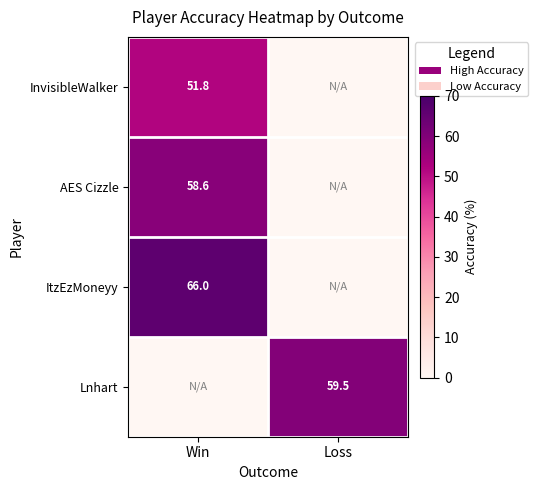

Is it true that Lnhart equals 59.5 at Loss?

True